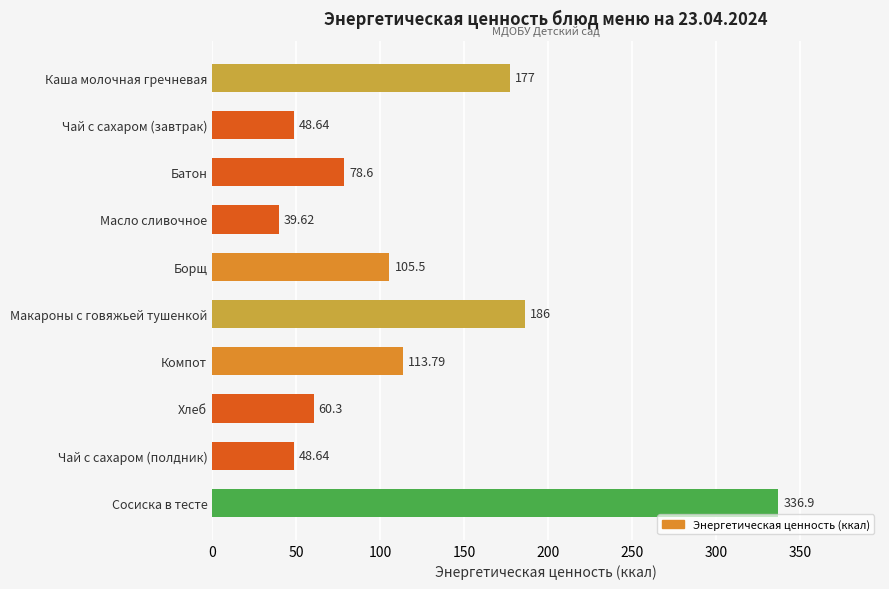

Are the bars horizontal?

Yes